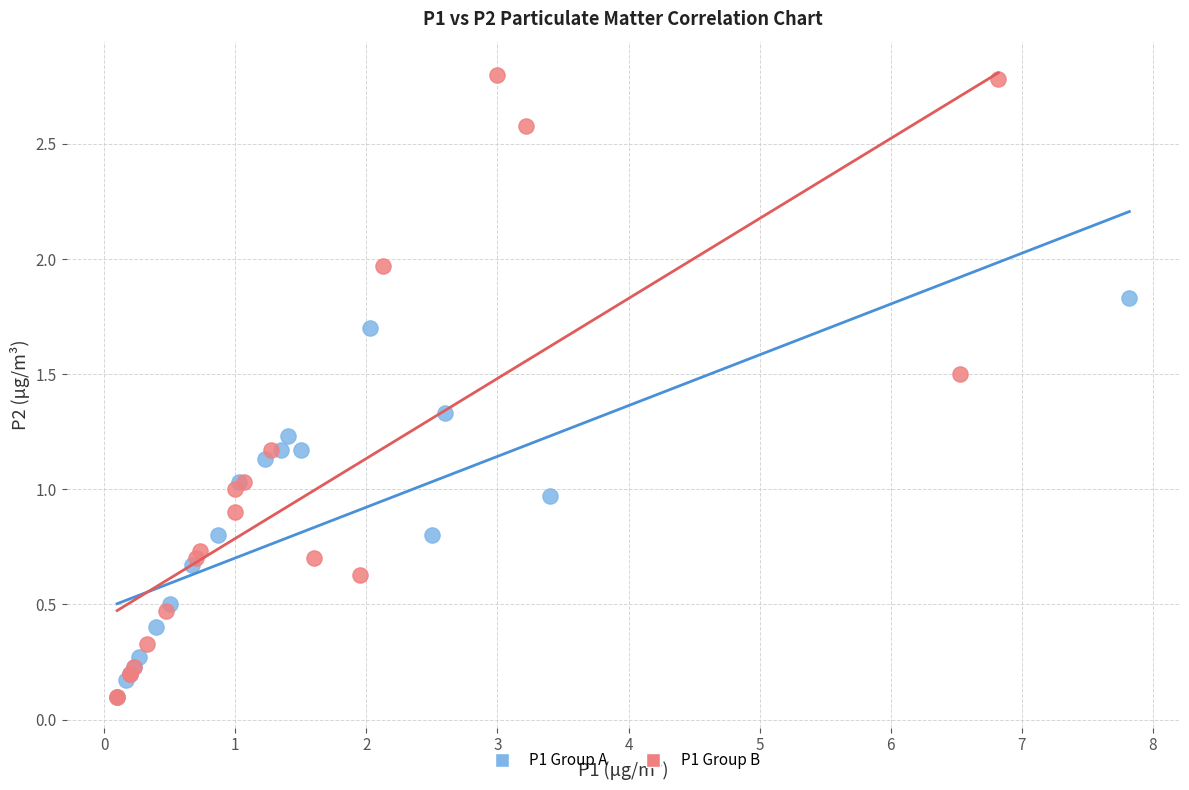

What are all the series names shown in the legend?

P1 Group A, P1 Group B